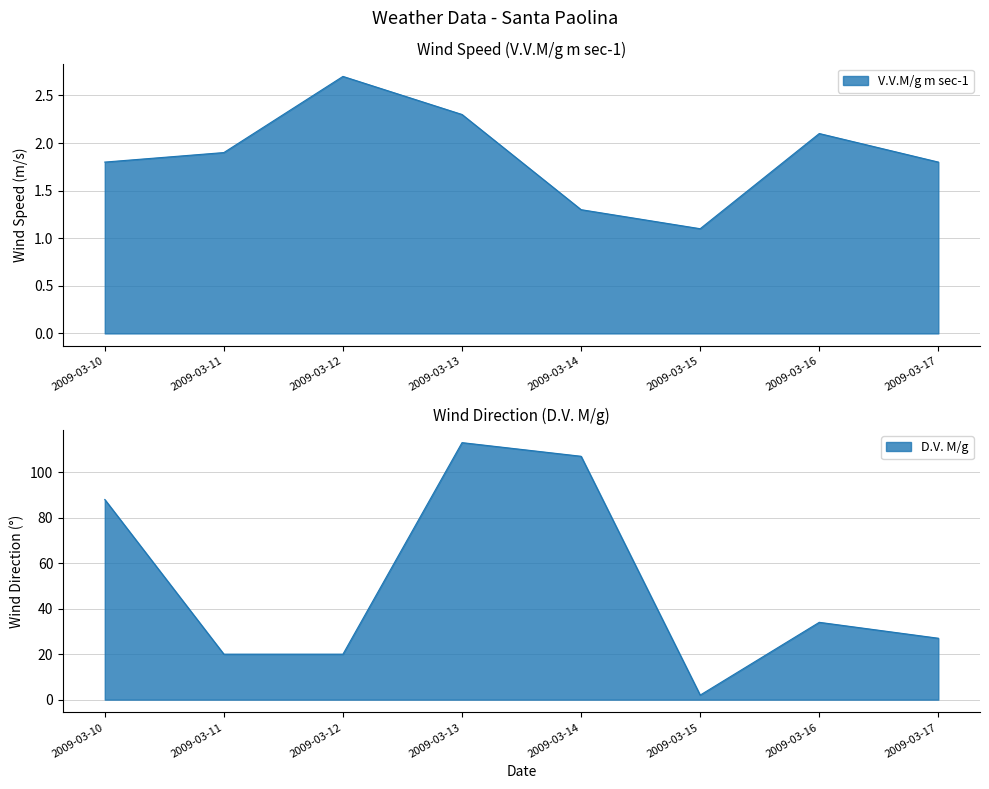

How many lines are shown in the chart?

2